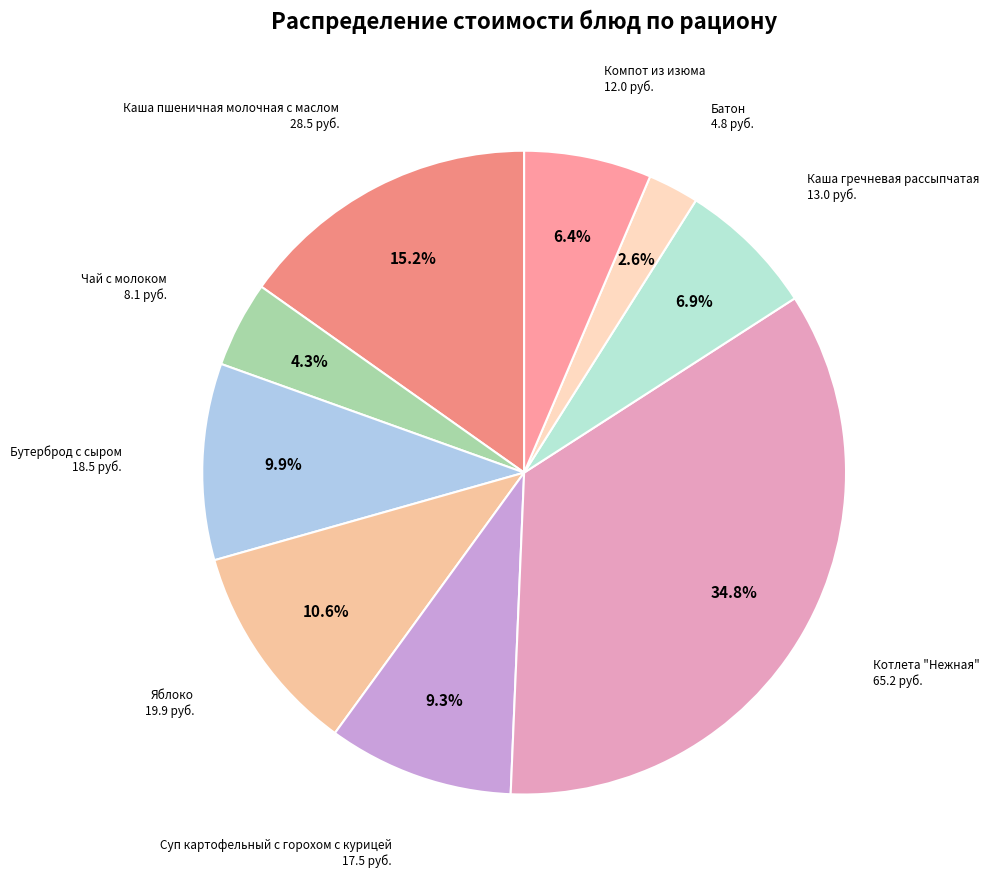

Which has a higher value, Компот из изюма or Суп картофельный с горохом с курицей?

Суп картофельный с горохом с курицей